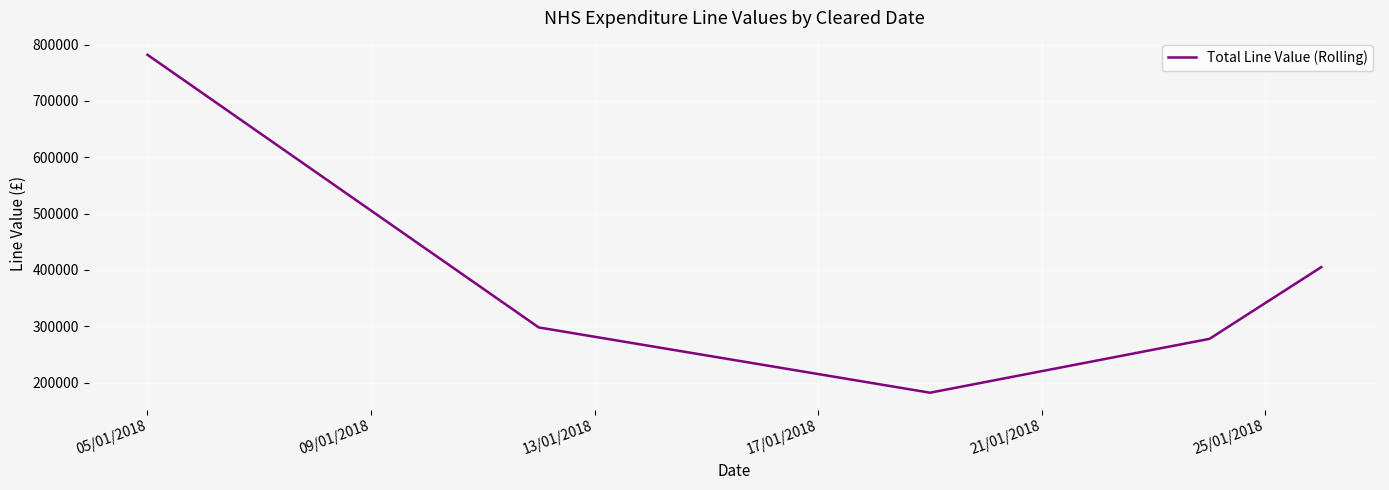

True or false: there are more than 2 points higher than both neighbors.

False